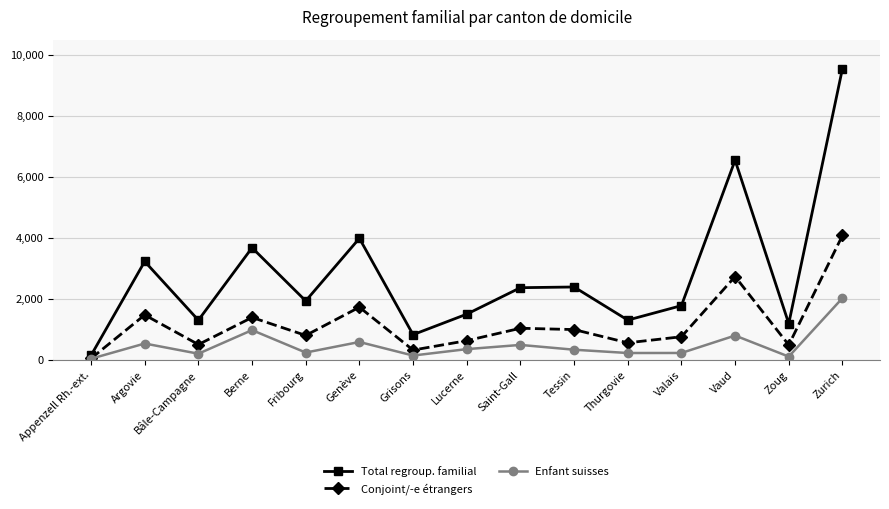

What is the difference between the maximum and minimum values in the Enfant suisses series?

1986